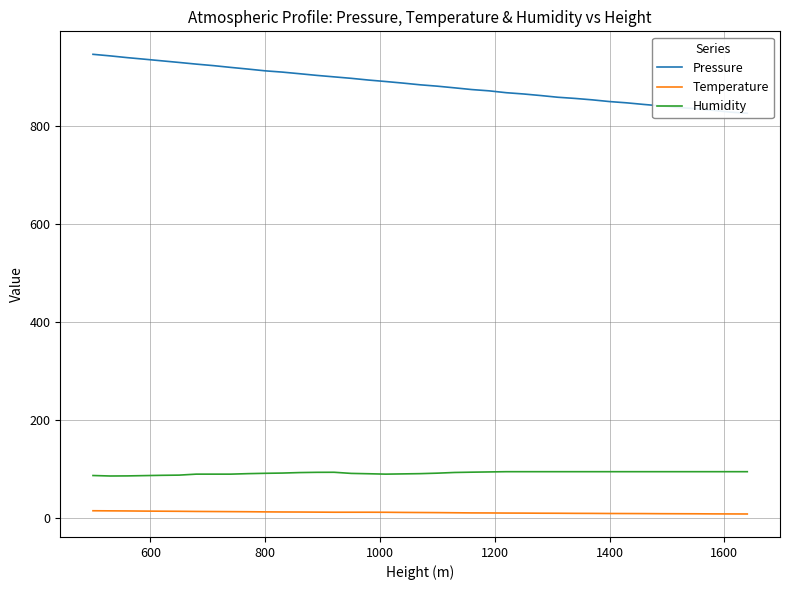

True or false: Temperature and Humidity intersect in this chart.

False